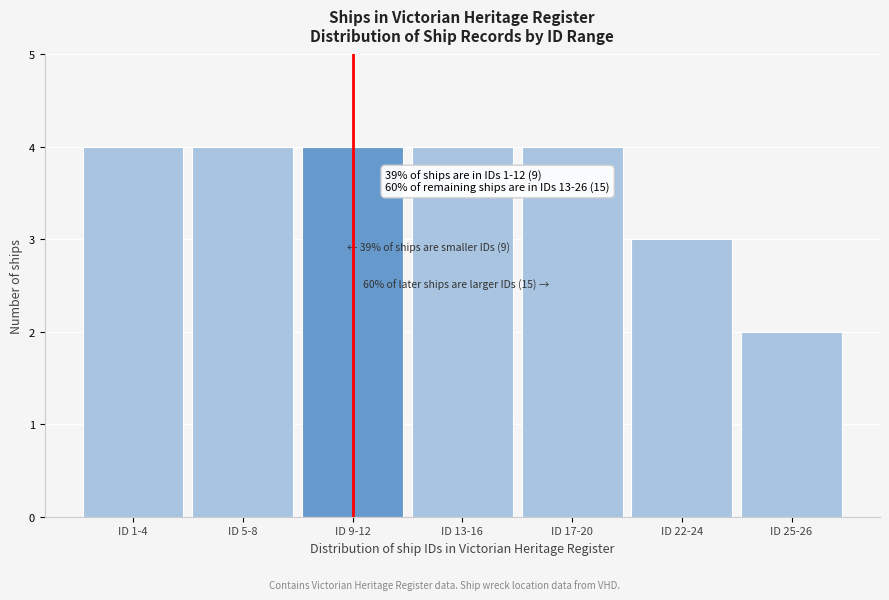

Reading left to right, list all the values displayed in this chart.

ID 1-4=4	ID 5-8=4	ID 9-12=4	ID 13-16=4	ID 17-20=4	ID 22-24=3	ID 25-26=2